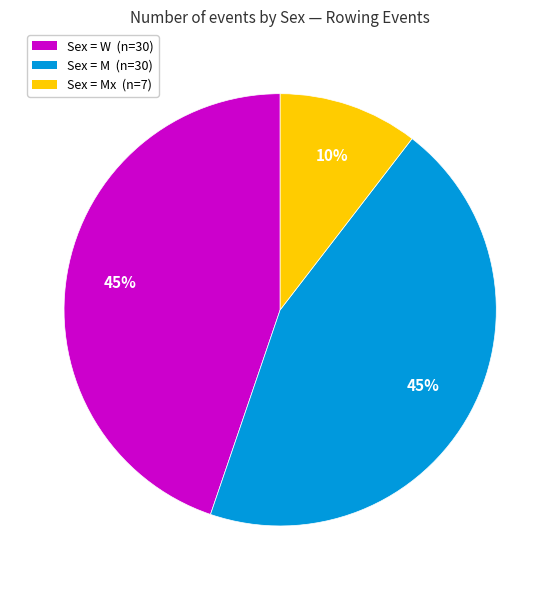

Is it true that Sex = Mx (n=7) is 1% of the pie?

False